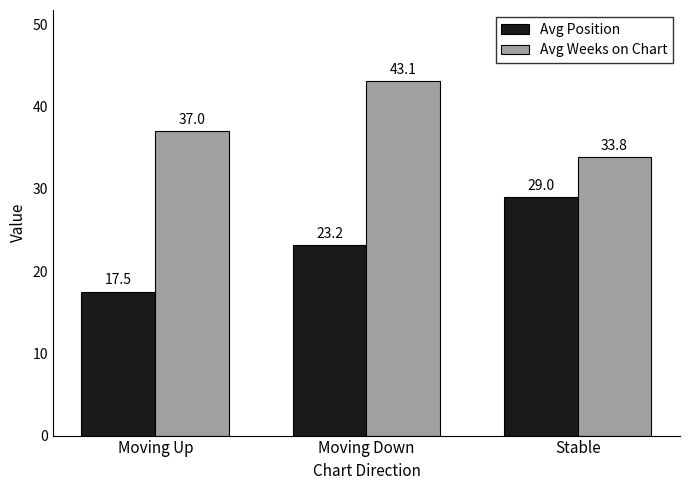

The Avg Position series shows 29.6 at Moving Up. True or false?

False